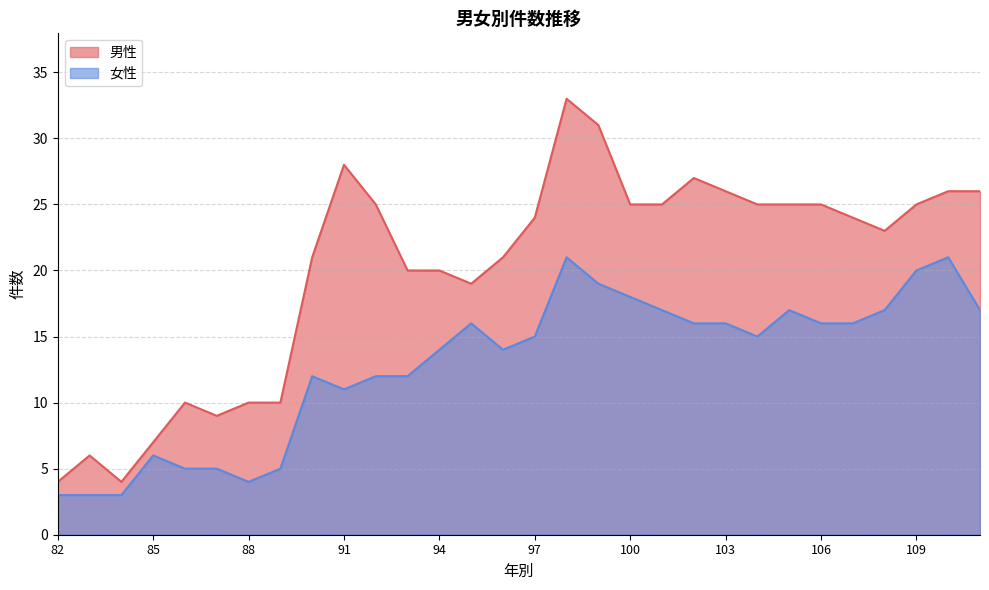

At how many categories does at least one series exceed 13?

22